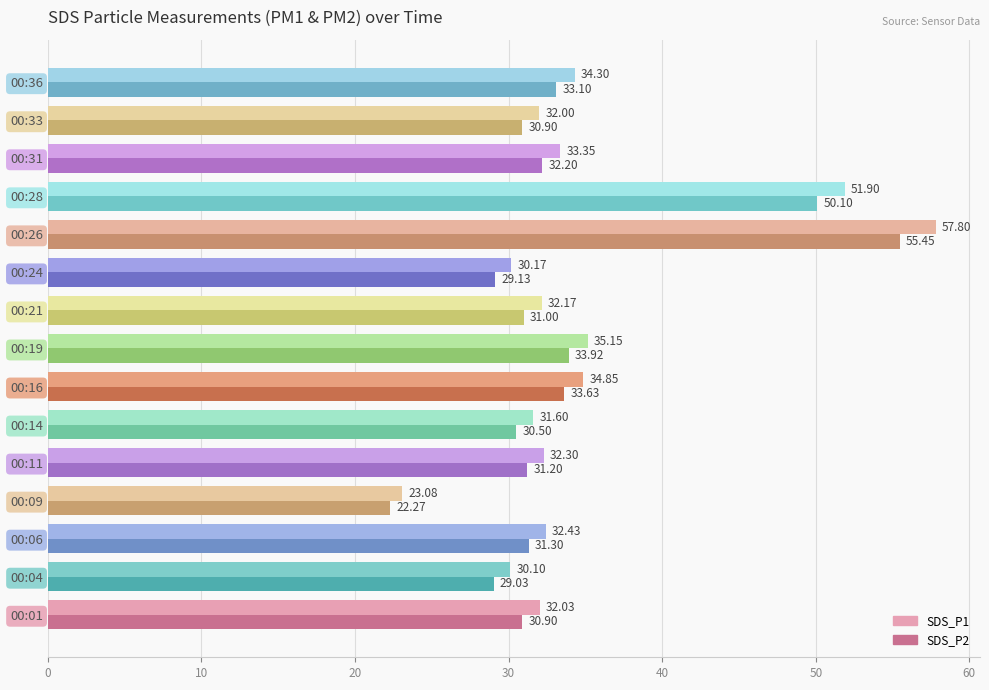

What is the minimum value for SDS_P2?

22.3